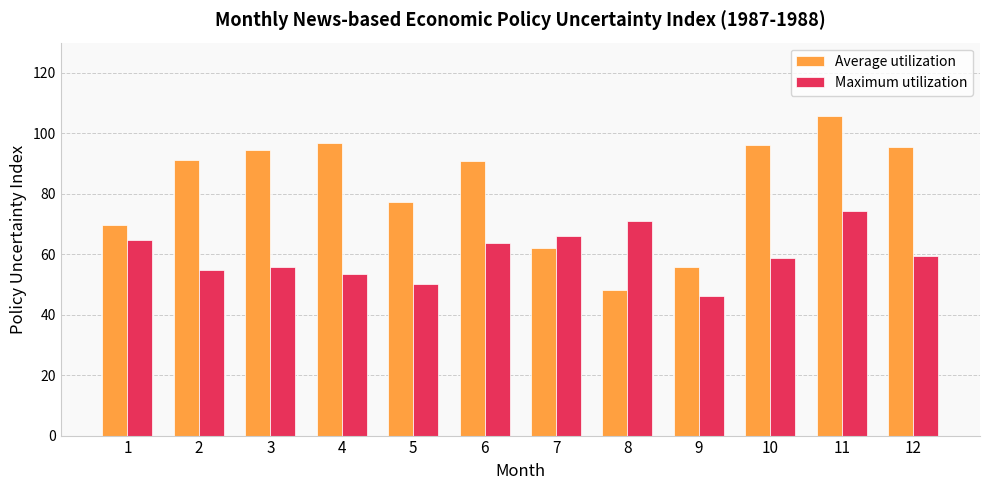

What is the approximate value of Average utilization at 1?

69.6